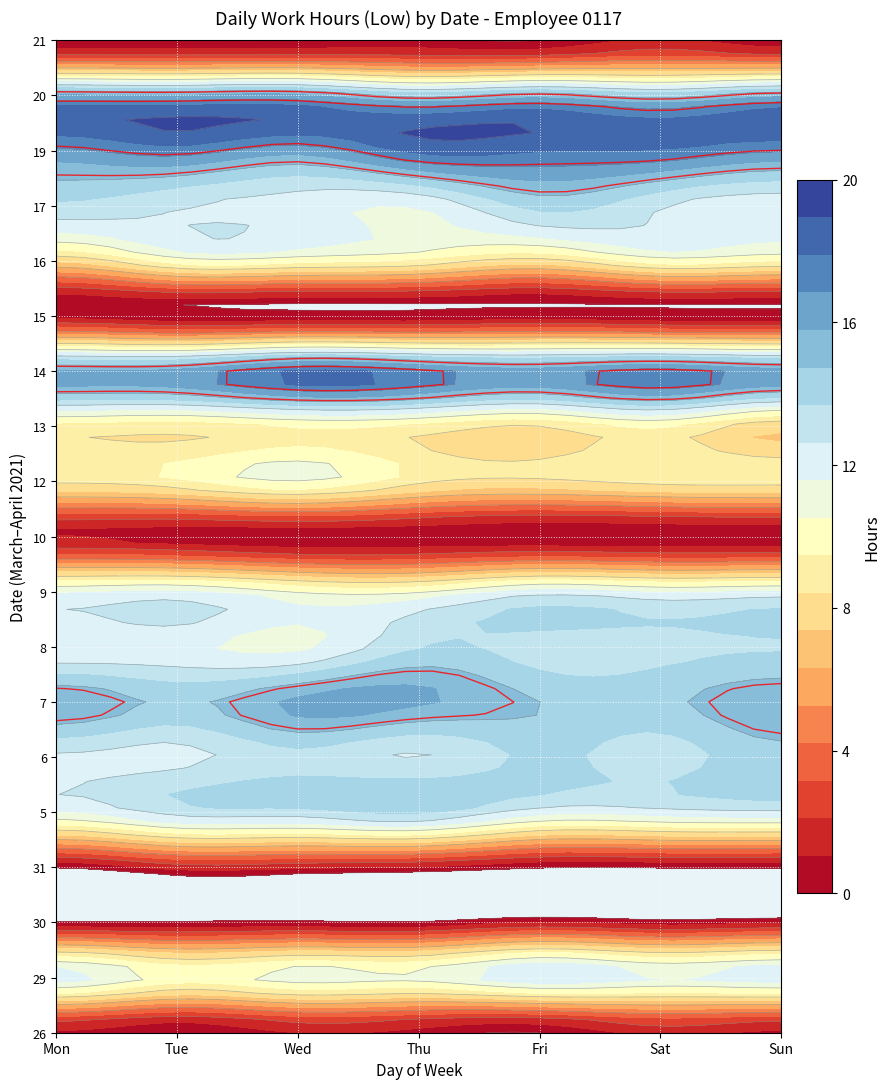

Rank the series at 5 from lowest to highest value.

26, 30, 31, 10, 15, 21, 13, 16, 12, 29, 9, 5, 8, 17, 6, 7, 20, 19, 14